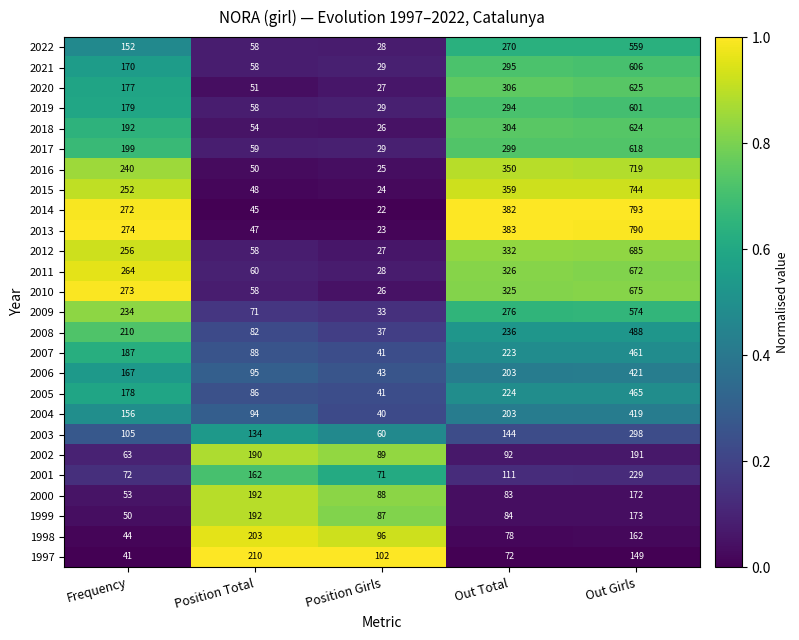

Which series has the widest spread of values?

2014